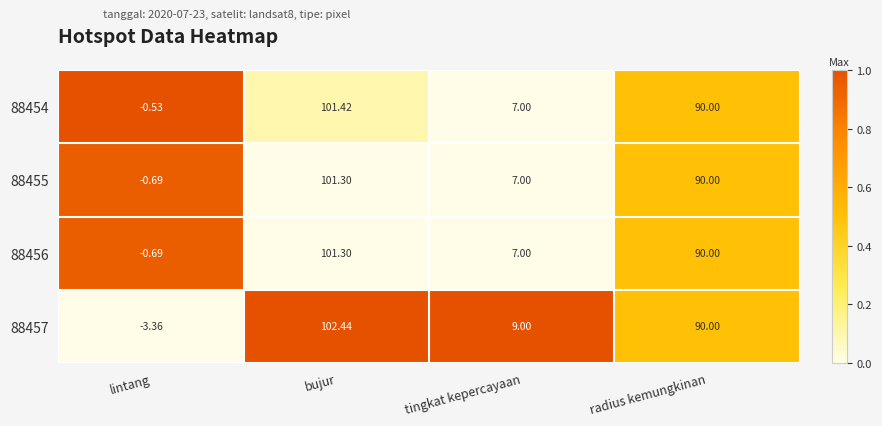

At which category is the sum across all series the highest?

bujur